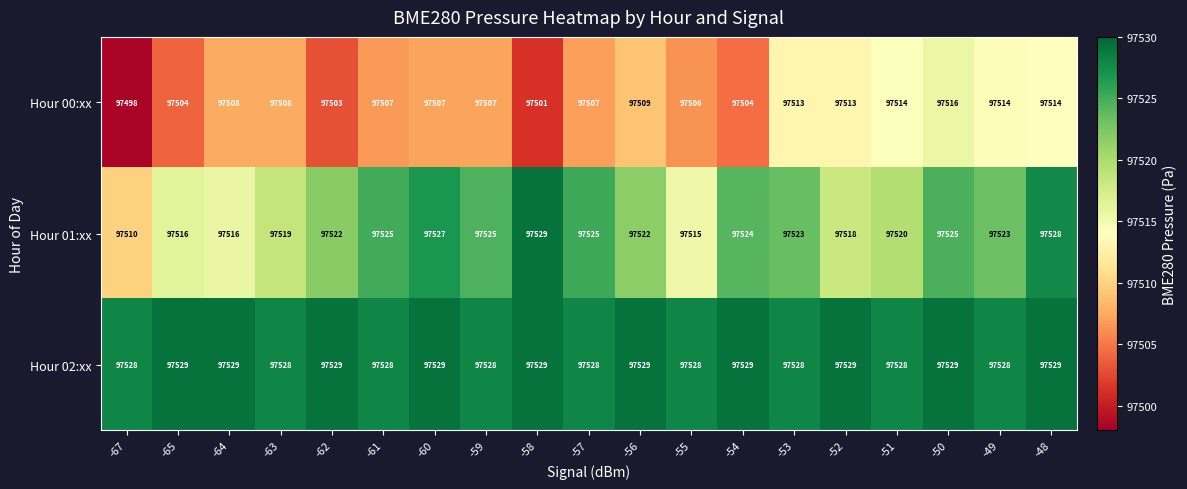

How many series are shown in this chart?

3